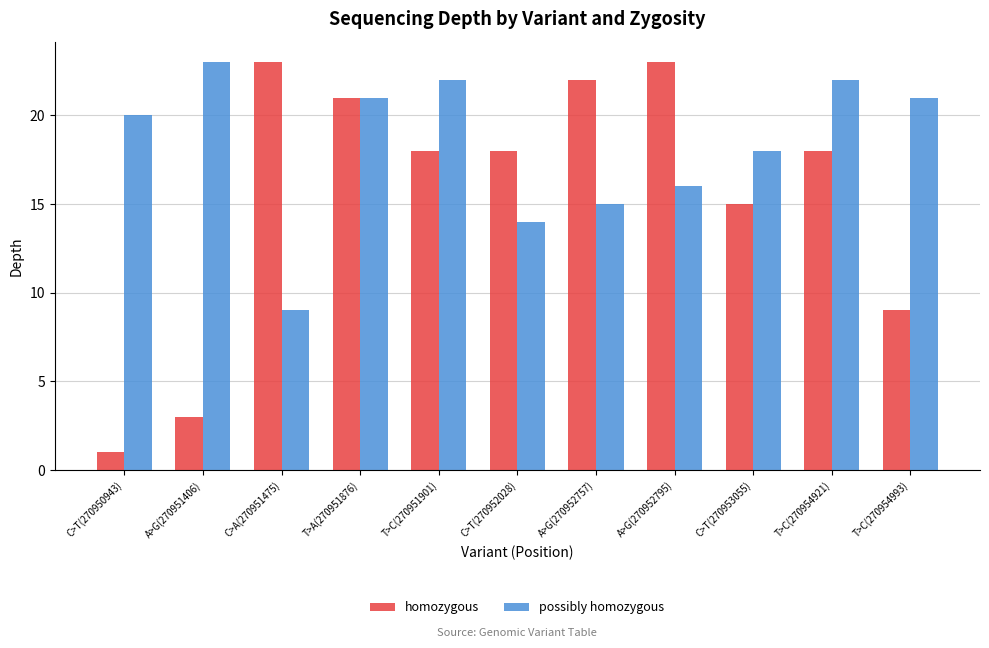

At which label does possibly homozygous reach its peak?

A>G(270951406)